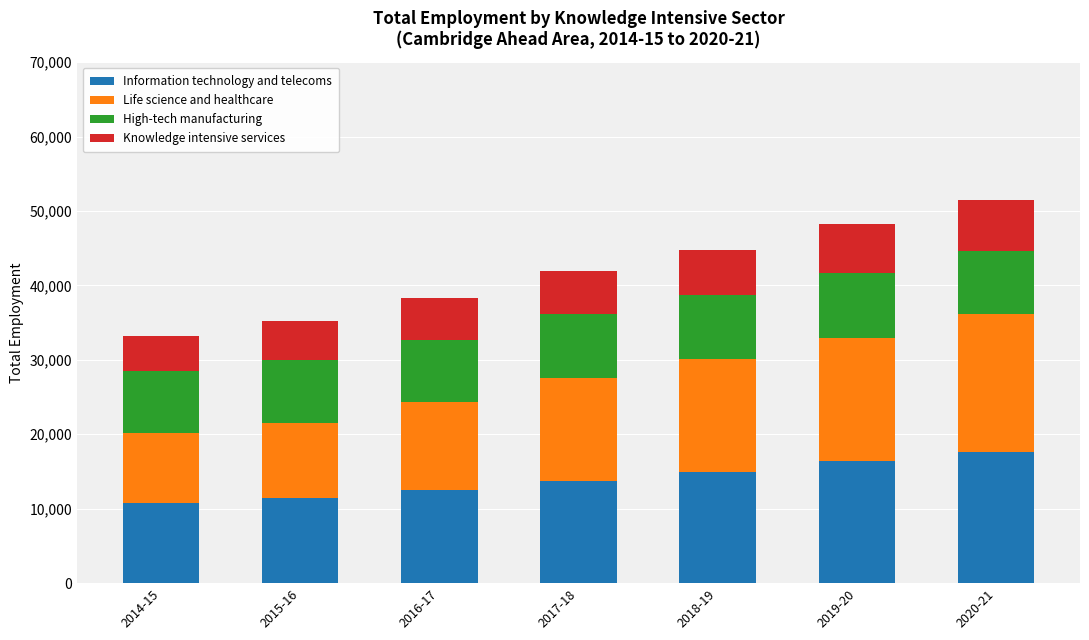

Are the bars grouped side by side (vs. stacked)?

No